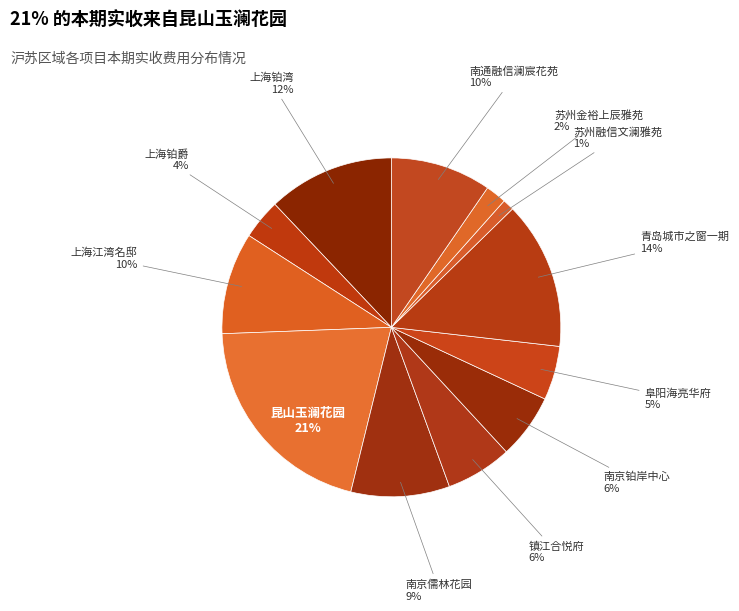

What is the largest slice in the pie chart?

昆山玉澜花园